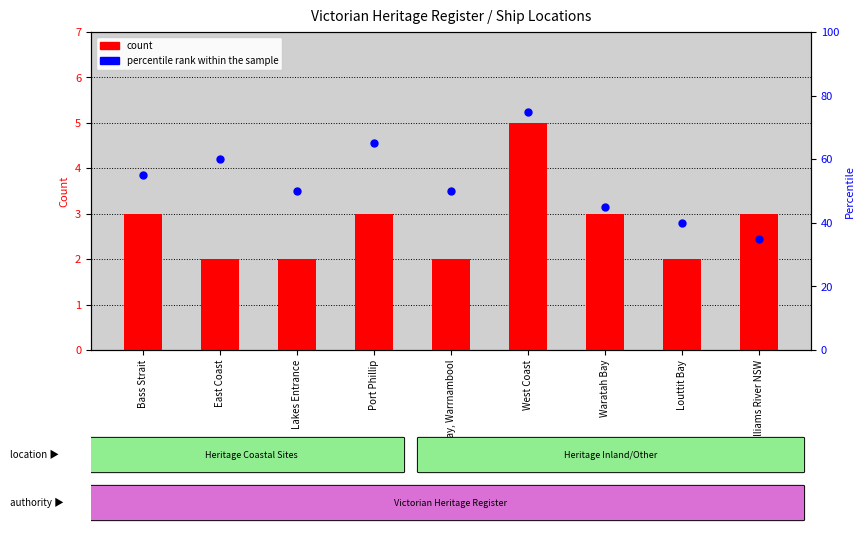

Which series reaches the maximum Y coordinate?

percentile rank within the sample